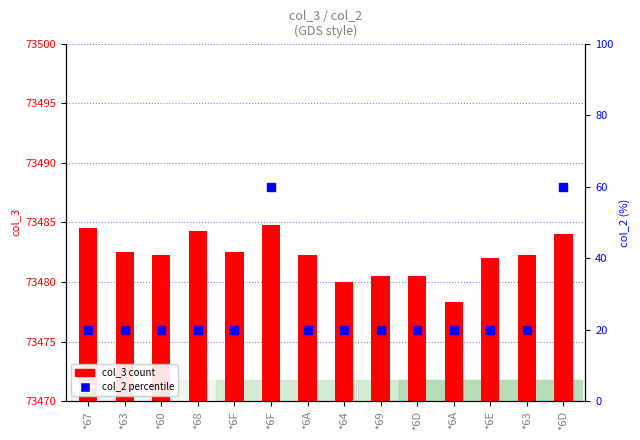

At how many categories does at least one series exceed 57?

2